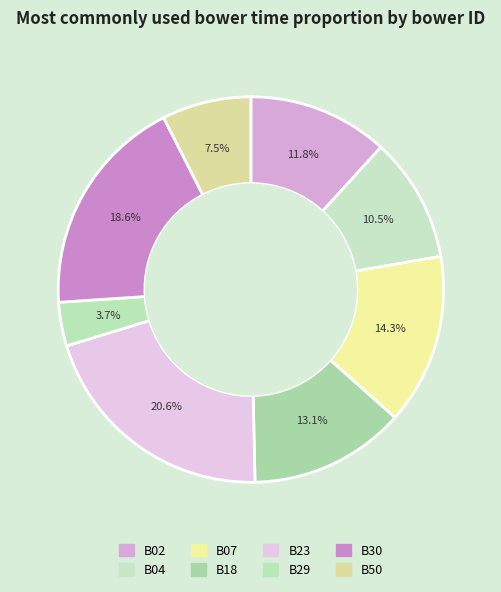

The B07 slice represents 14% of the pie. True or false?

True